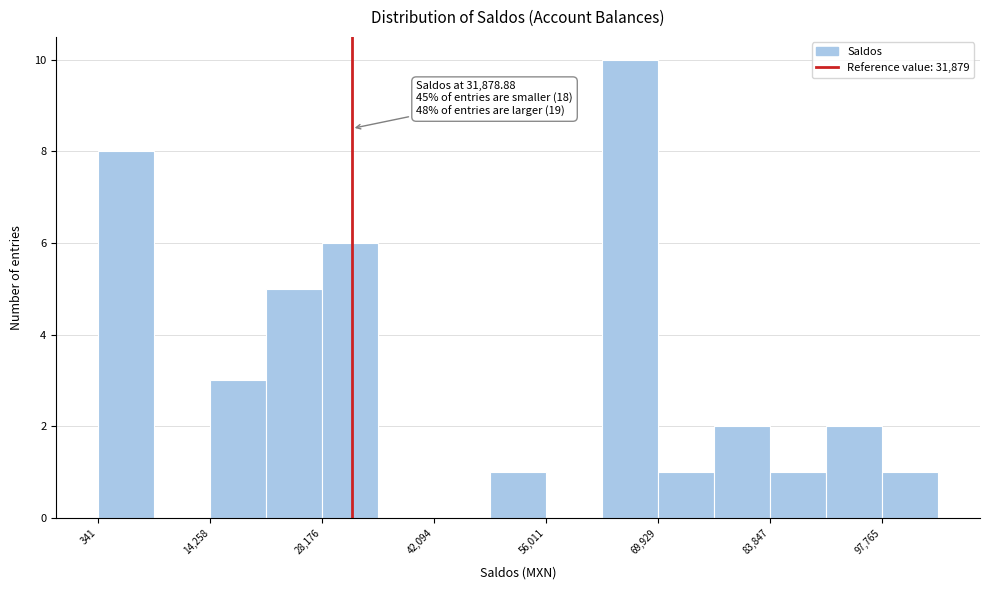

Around what value on the x-axis is the tallest bar? Give the approximate position of its centre, as read against the axis.

66000